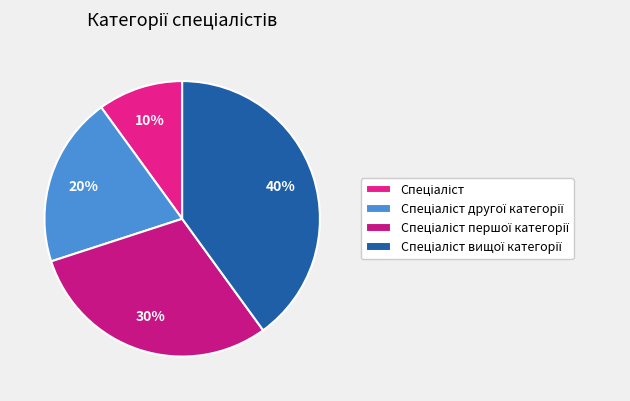

What percentage is NOT represented by Спеціаліст?

90.0%